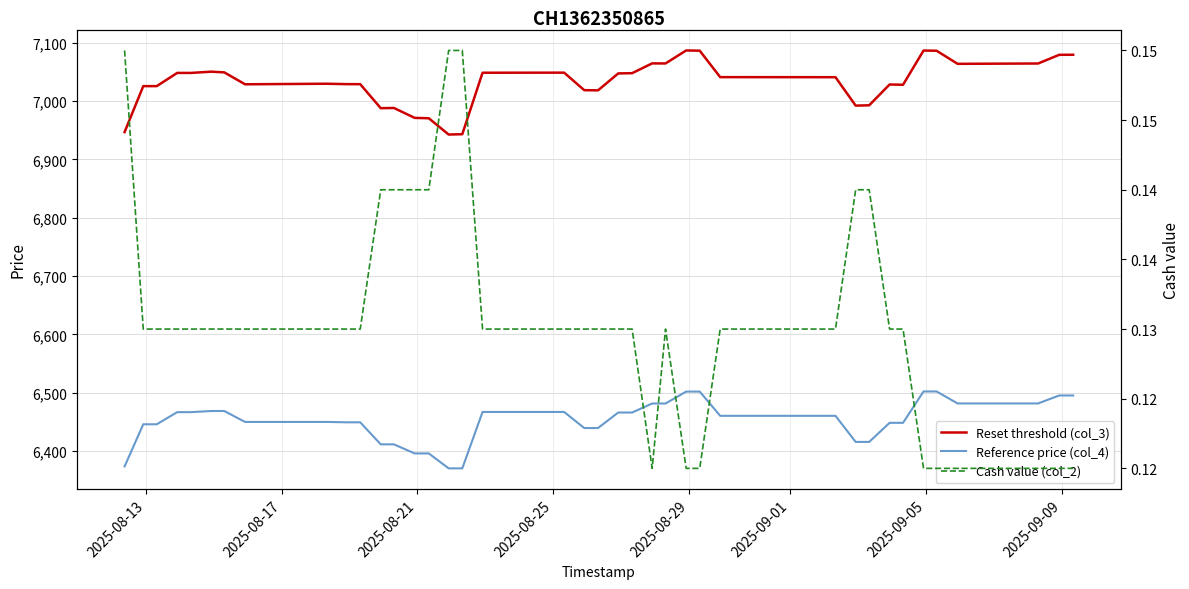

Is the value of Reset threshold (col_3) at 14 greater than the value of Reference price (col_4) at 38?

Yes